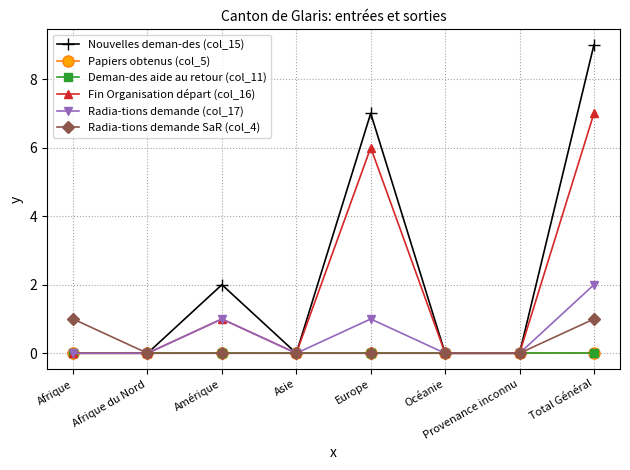

Where is the first local maximum for Radia-tions demande (col_17)?

Amérique